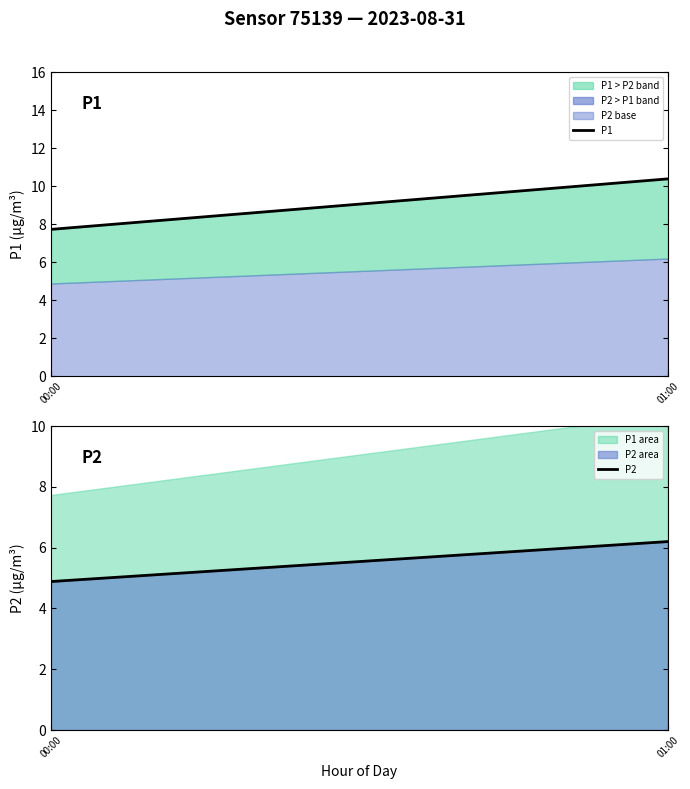

What is the lowest value of the P2 series?

4.9